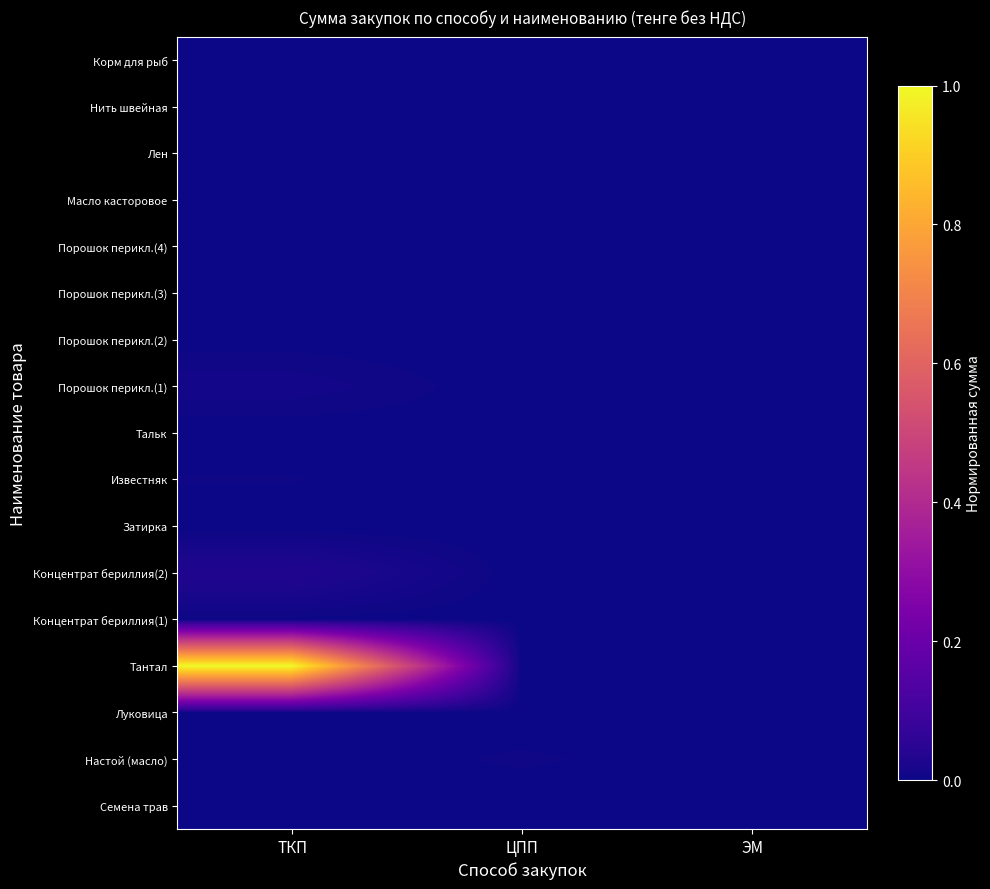

At how many categories does at least one series exceed 0?

3